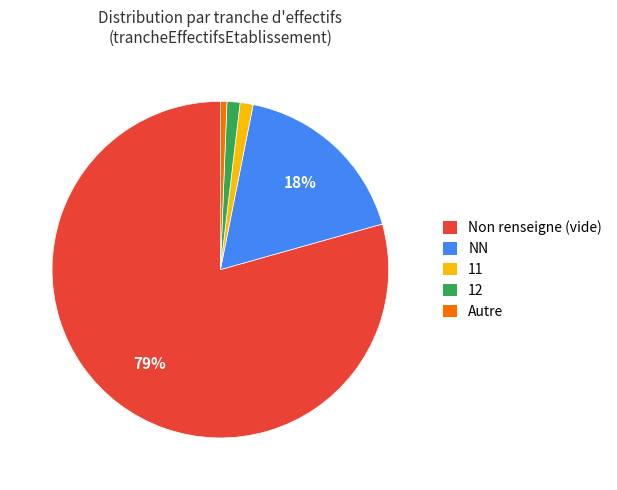

The Autre slice represents 1% of the pie. True or false?

True